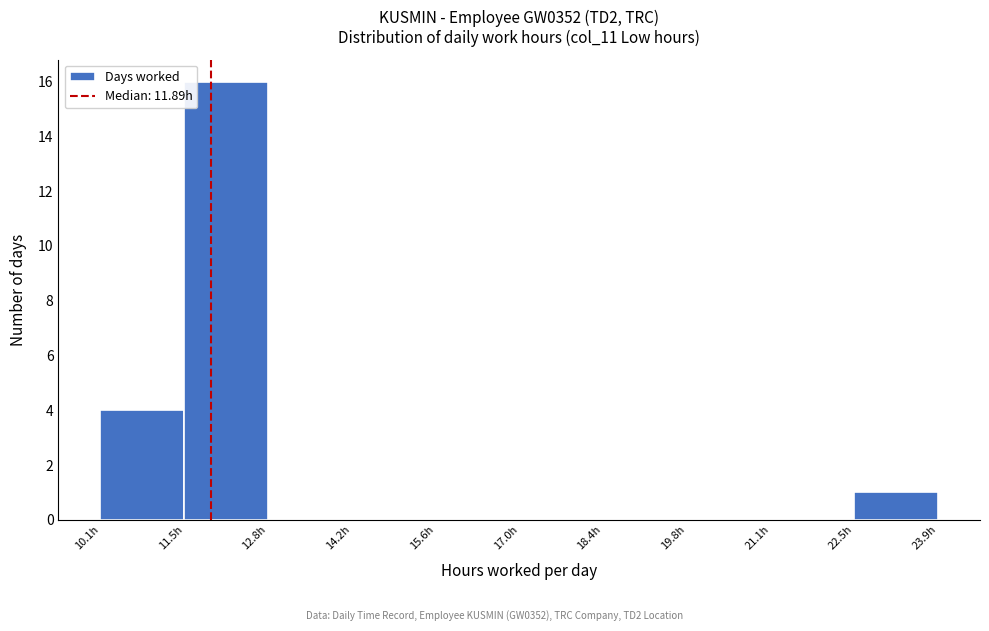

Reading left to right, transcribe this chart: for each bar, give the range it covers on the x-axis and its height. Neither the bar edges nor the heights are printed on the chart, so give them approximately, as read against the axes.

10.0 to 11.4: 4
11.4 to 12.8: 16
12.8 to 14.2: 0
14.2 to 15.6: 0
15.6 to 17.0: 0
17.0 to 18.4: 0
18.4 to 19.8: 0
19.8 to 21.2: 0
21.2 to 22.6: 0
22.6 to 24.0: 1